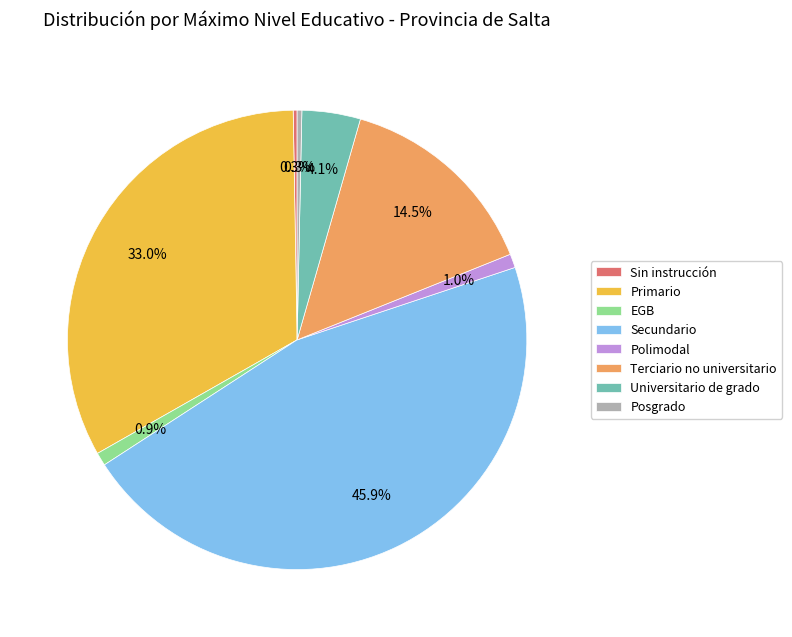

To the nearest percent, what portion does Polimodal represent?

1%